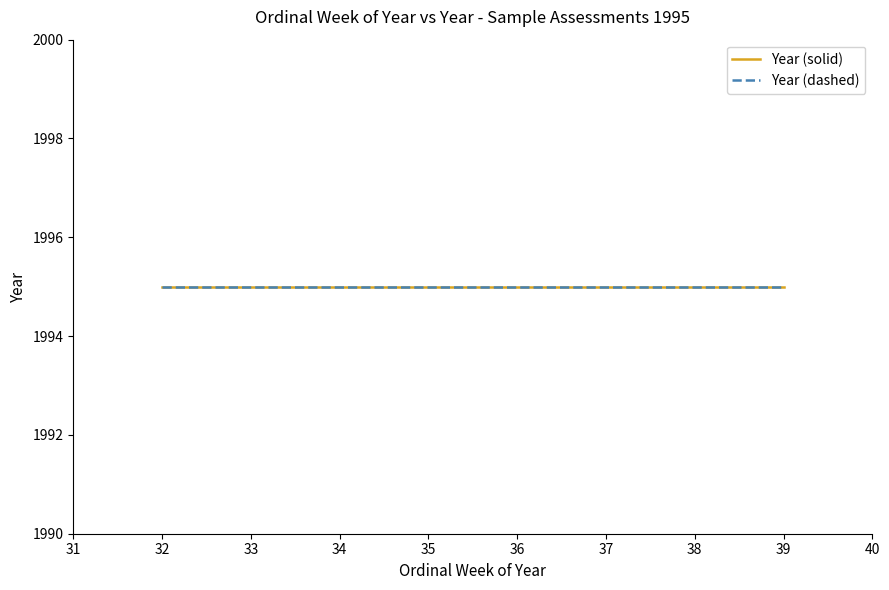

Reading left to right, transcribe all the data shown in this chart.

Ordinal Week: 32=32	33=33	34=34	35=35	36=36	37=37	38=38	39=39
Year: 32=1995	33=1995	34=1995	35=1995	36=1995	37=1995	38=1995	39=1995